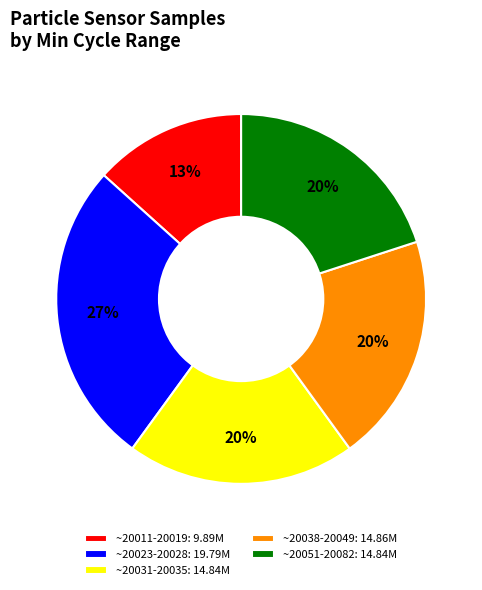

Is the sum of ~20011-20019: 9.89M and ~20023-20028: 19.79M greater than half?

No